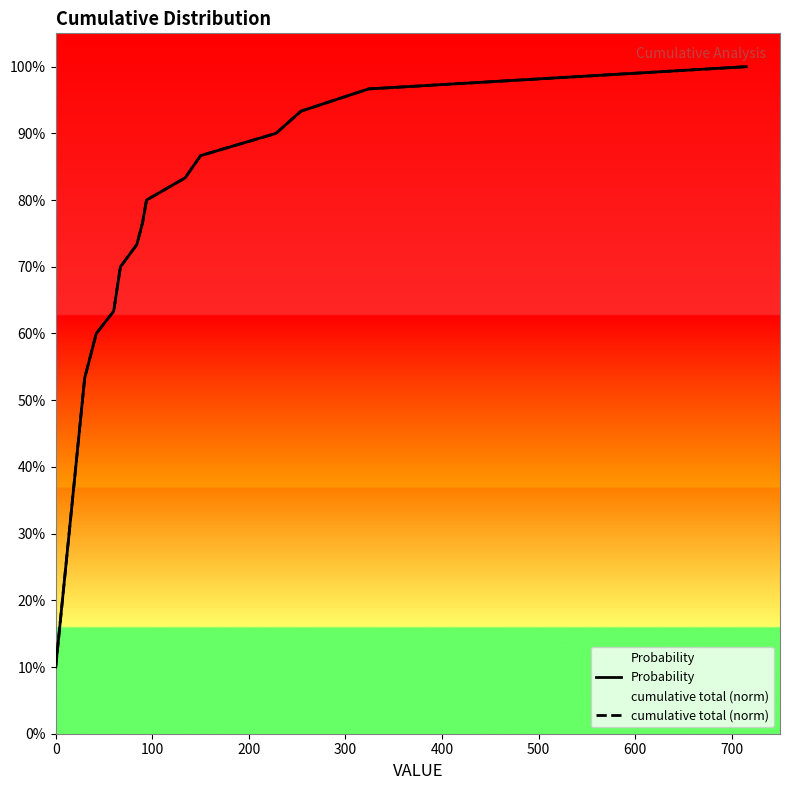

What is the minimum value for cumulative total (norm)?

0.1